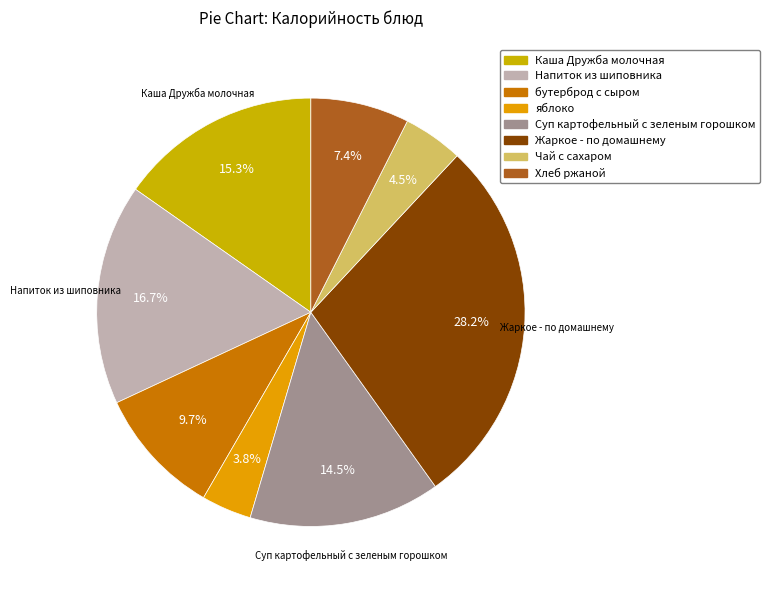

Combined, do Суп картофельный с зеленым горошком and Хлеб ржаной account for over 50%?

No